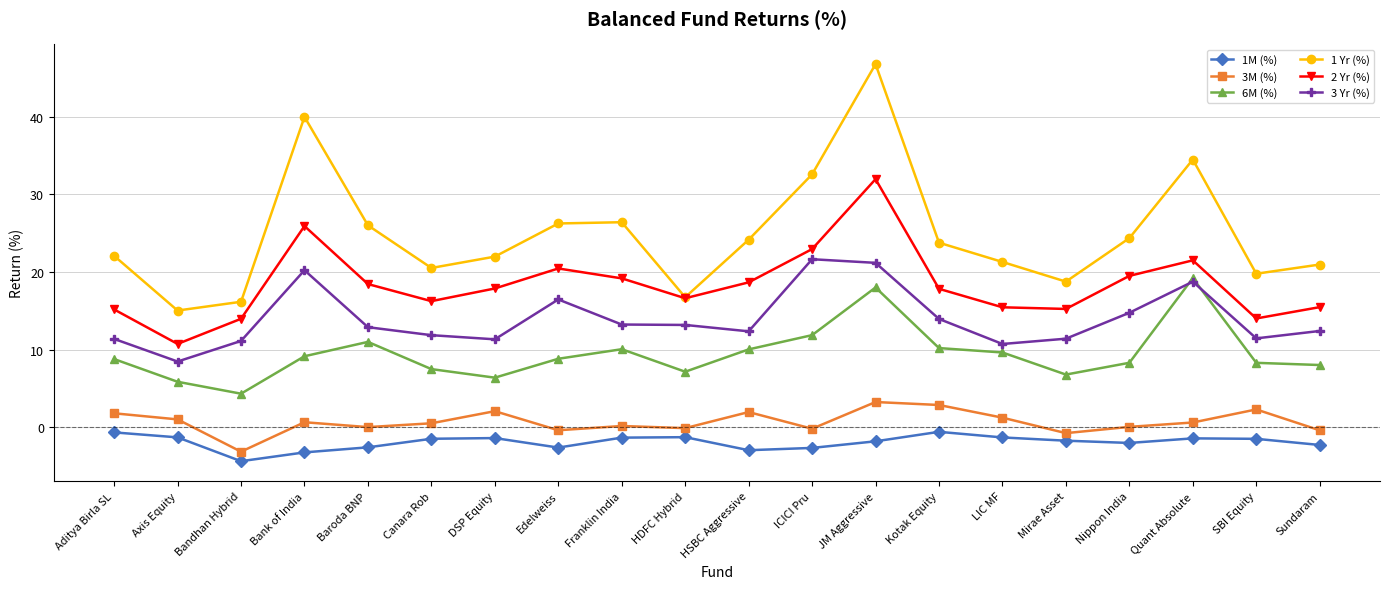

What is the sum of all 6M (%) values?

189.7